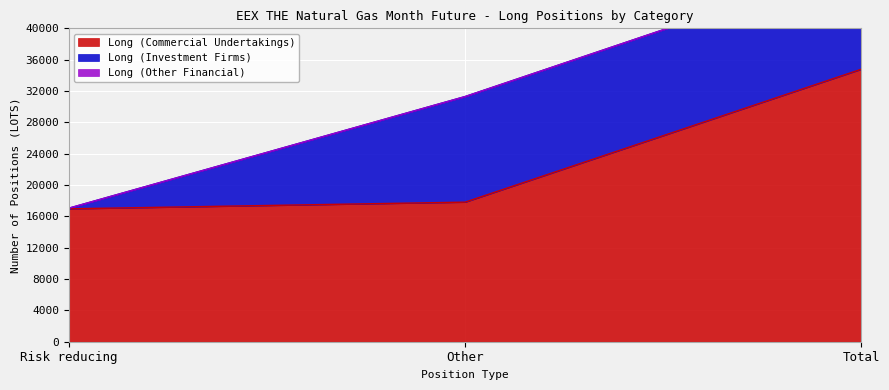

Reading left to right, transcribe all the data shown in this chart.

Long (Commercial Undertakings): 16963	17816	34779
Long (Investment Firms): 88	13478	13566
Long (Other Financial): 0	0	0